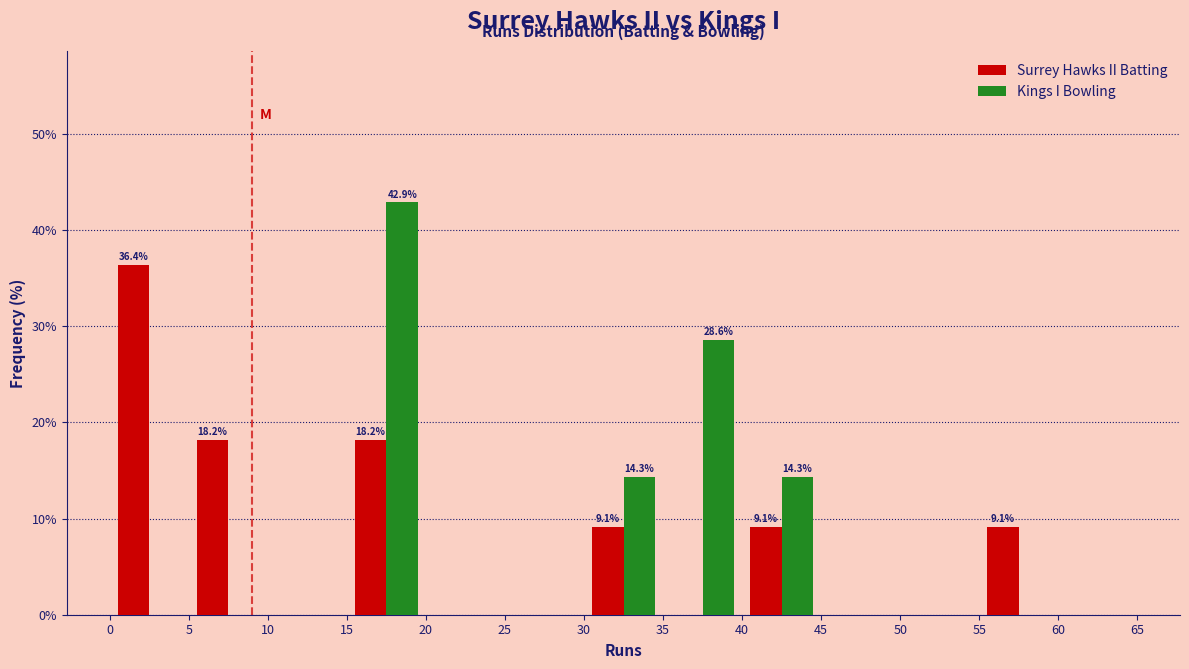

In the Kings I Bowling series, which range on the x-axis has the tallest bar?

15 to 20